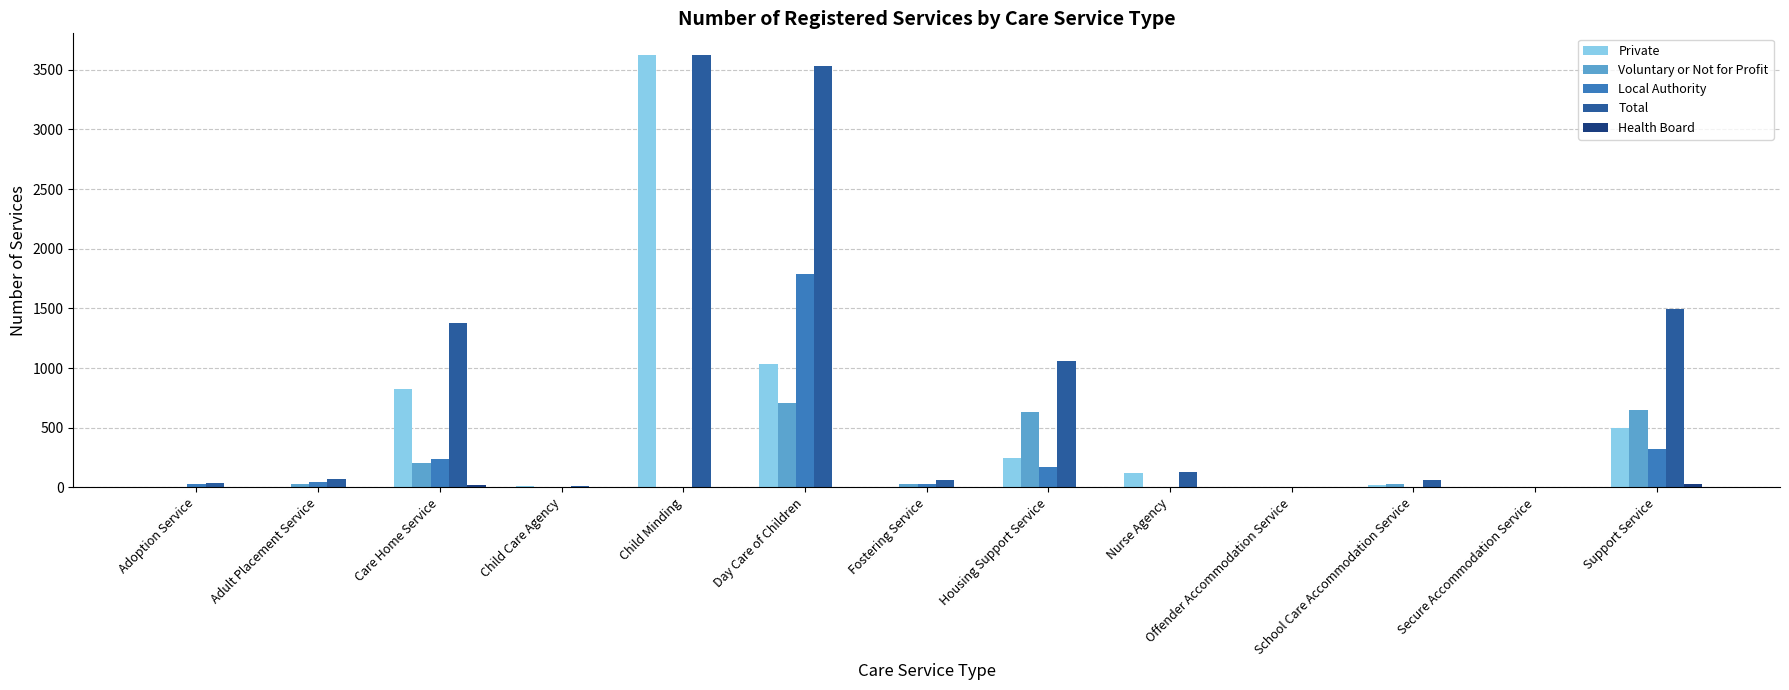

Which series changed the most between Care Home Service and Nurse Agency?

Total